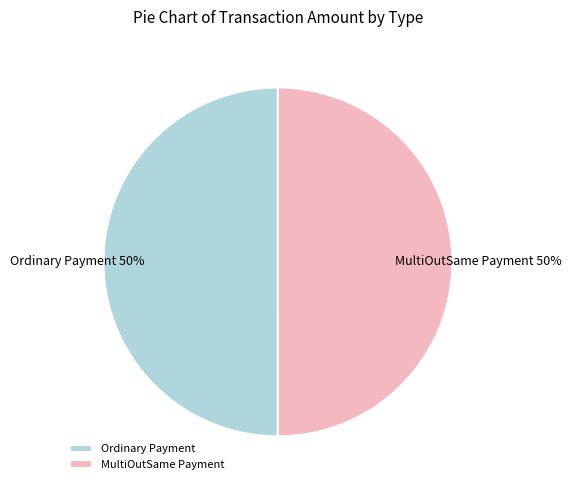

Is the sum of Ordinary Payment and MultiOutSame Payment greater than half?

Yes